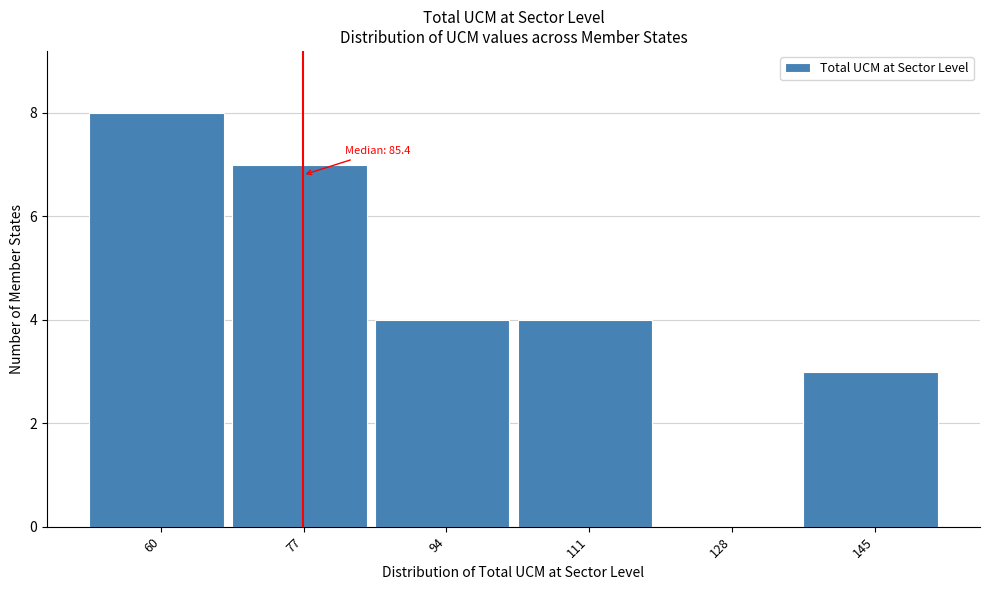

Reading left to right, extract all data points from this chart.

60=8	77=7	94=4	111=4	128=0	145=3